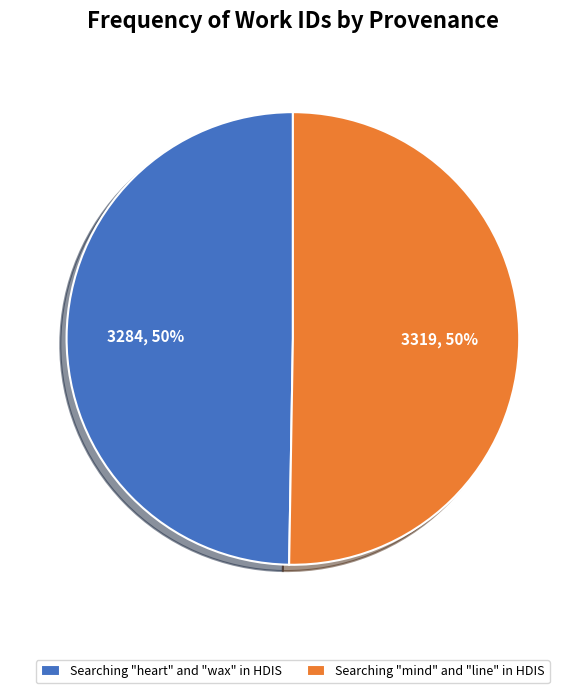

Is it true that Searching "mind" and "line" in HDIS is 38% of the pie?

False